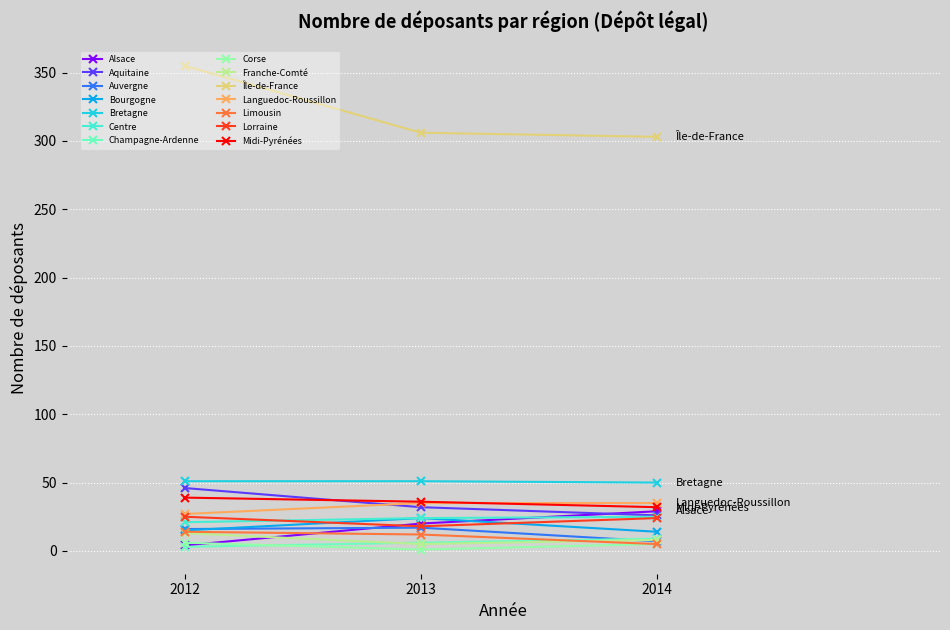

Which series has the widest spread of values?

Île-de-France